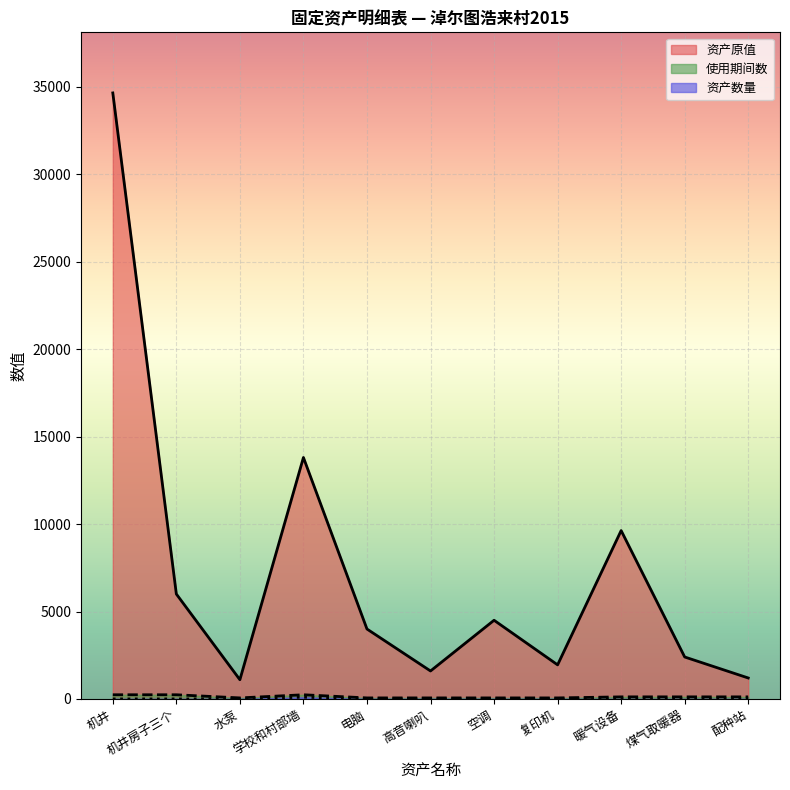

Which series changed the most between 机井 and 高音喇叭?

资产原值